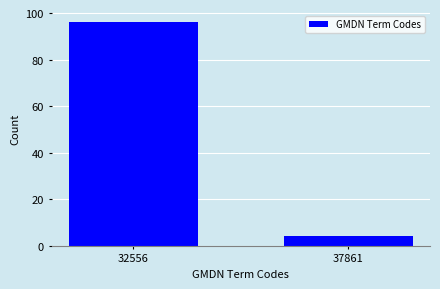

Reading right to left, what are all the values shown in this chart?

37861=4	32556=96